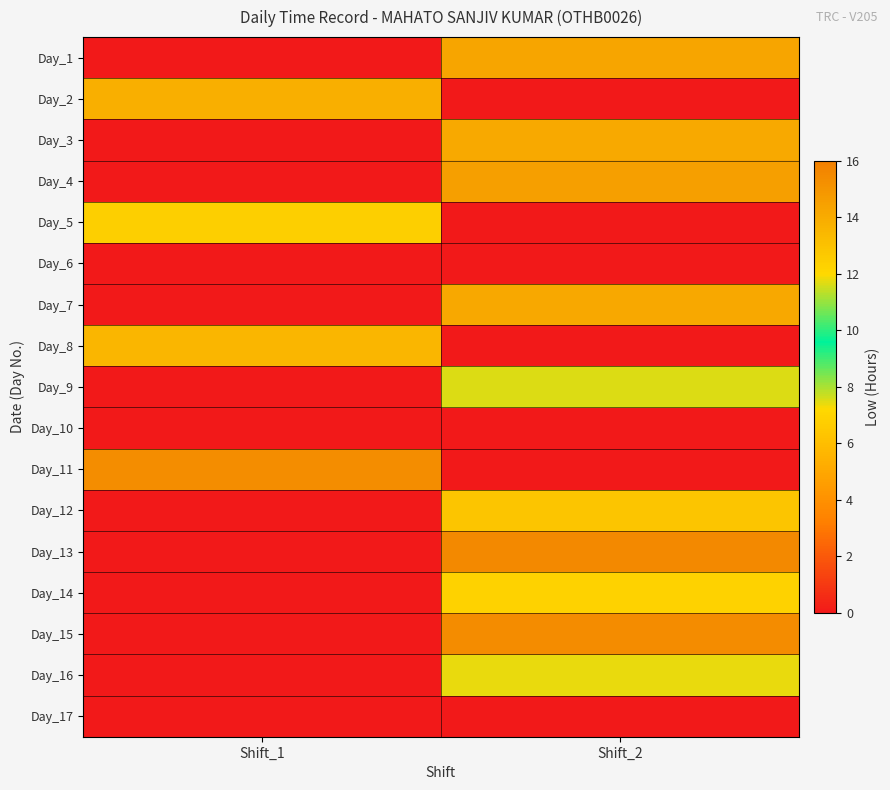

What is the spread (max minus min) of values at Shift_2?

15.5